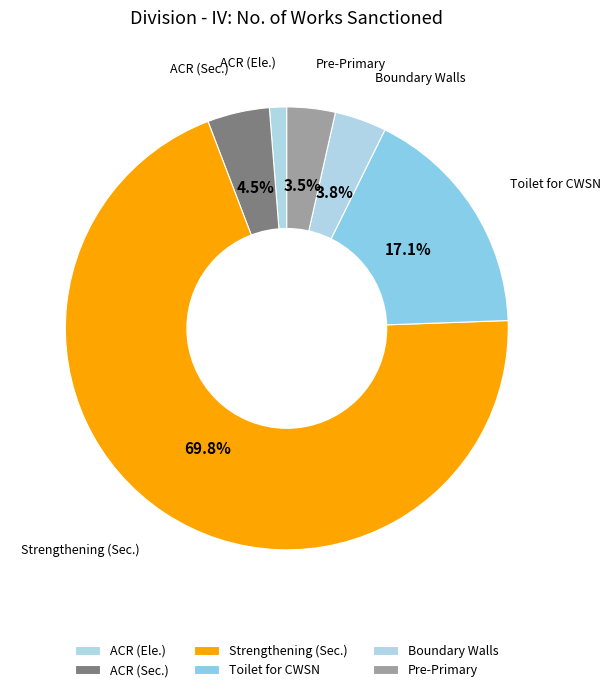

What is the smallest slice in the pie chart?

ACR (Ele.)